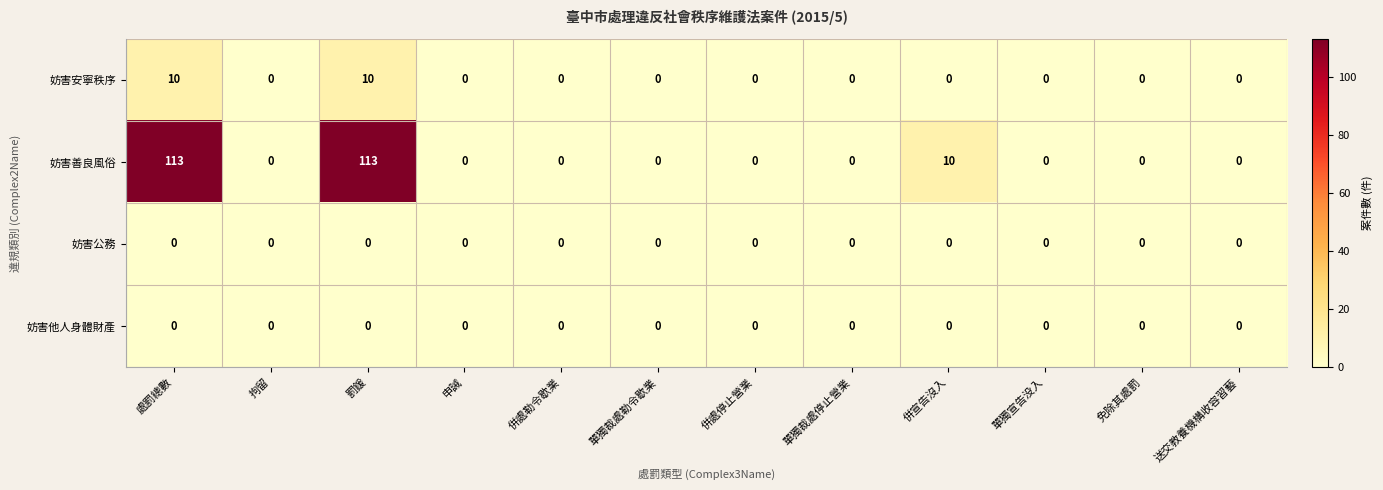

Which series has the largest total across all categories?

妨害善良風俗